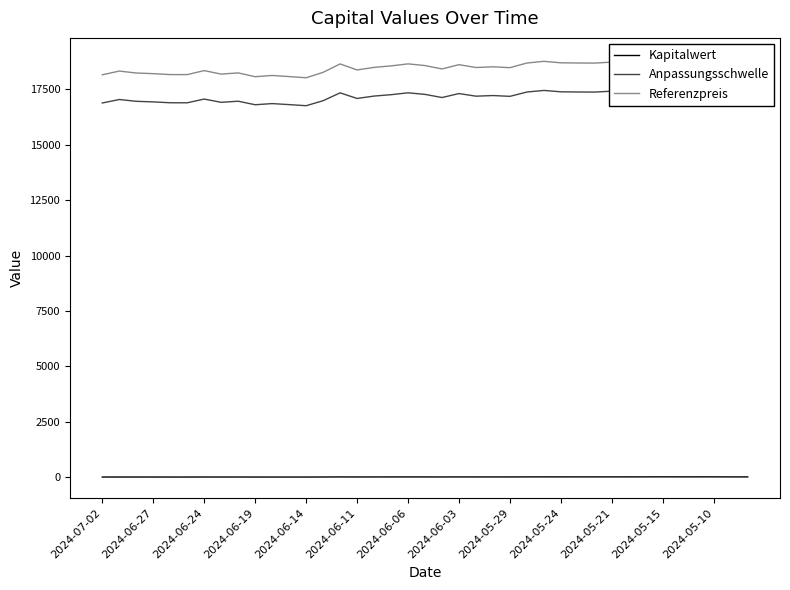

True or false: Kapitalwert has a value of 14.6 at 37.

True